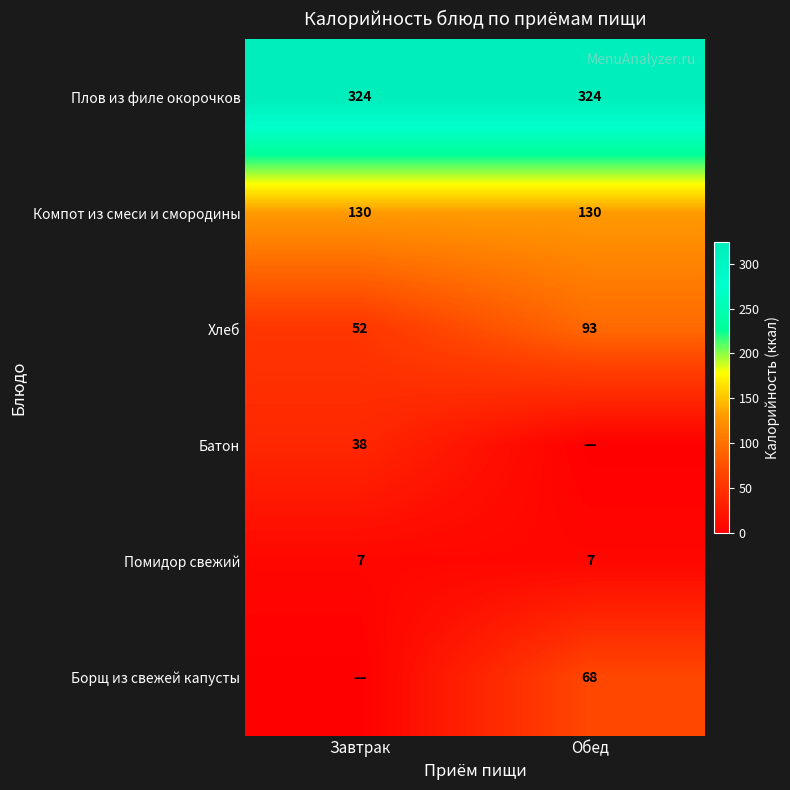

At which category does the chart reach its peak across all series?

Завтрак